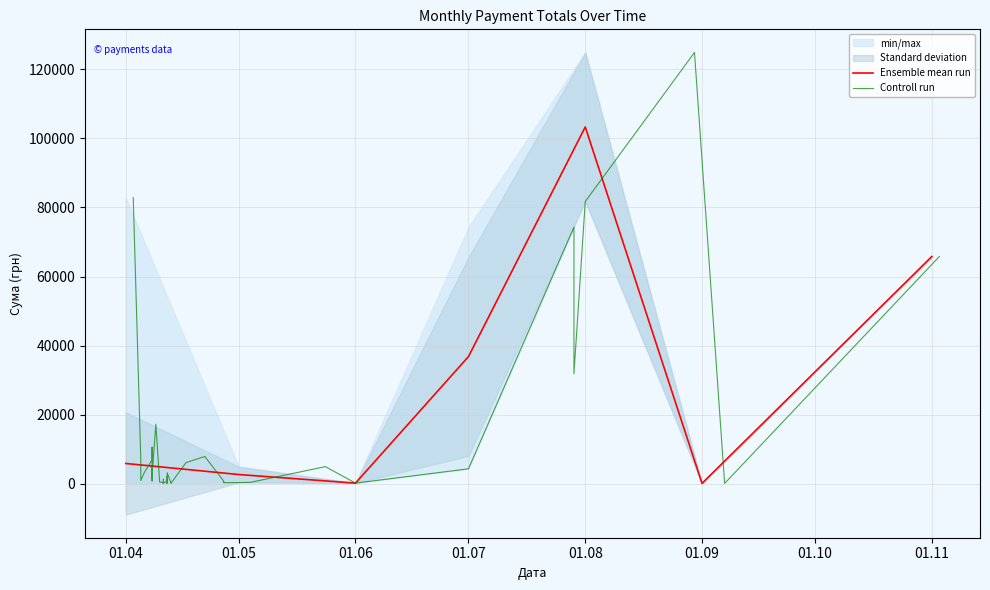

What is the highest value of the Ensemble mean run series?

103315.8